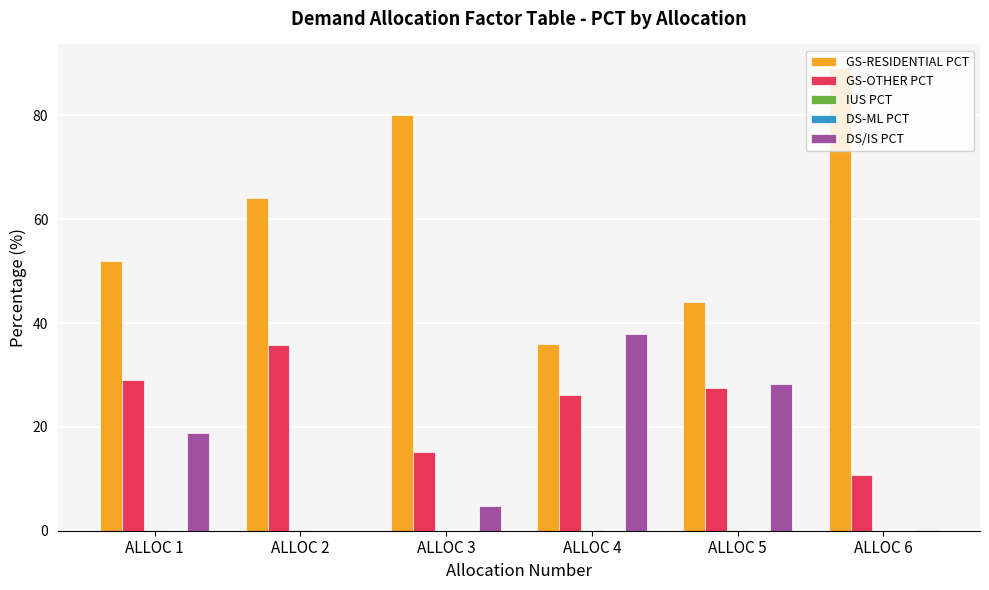

Between ALLOC 1 and ALLOC 3, which series saw the biggest shift?

GS-RESIDENTIAL PCT